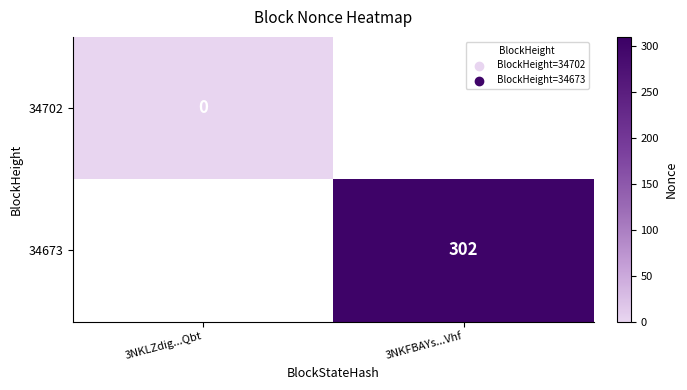

The 34673 series shows 302 at 3NKFBAYs...Vhf. True or false?

True